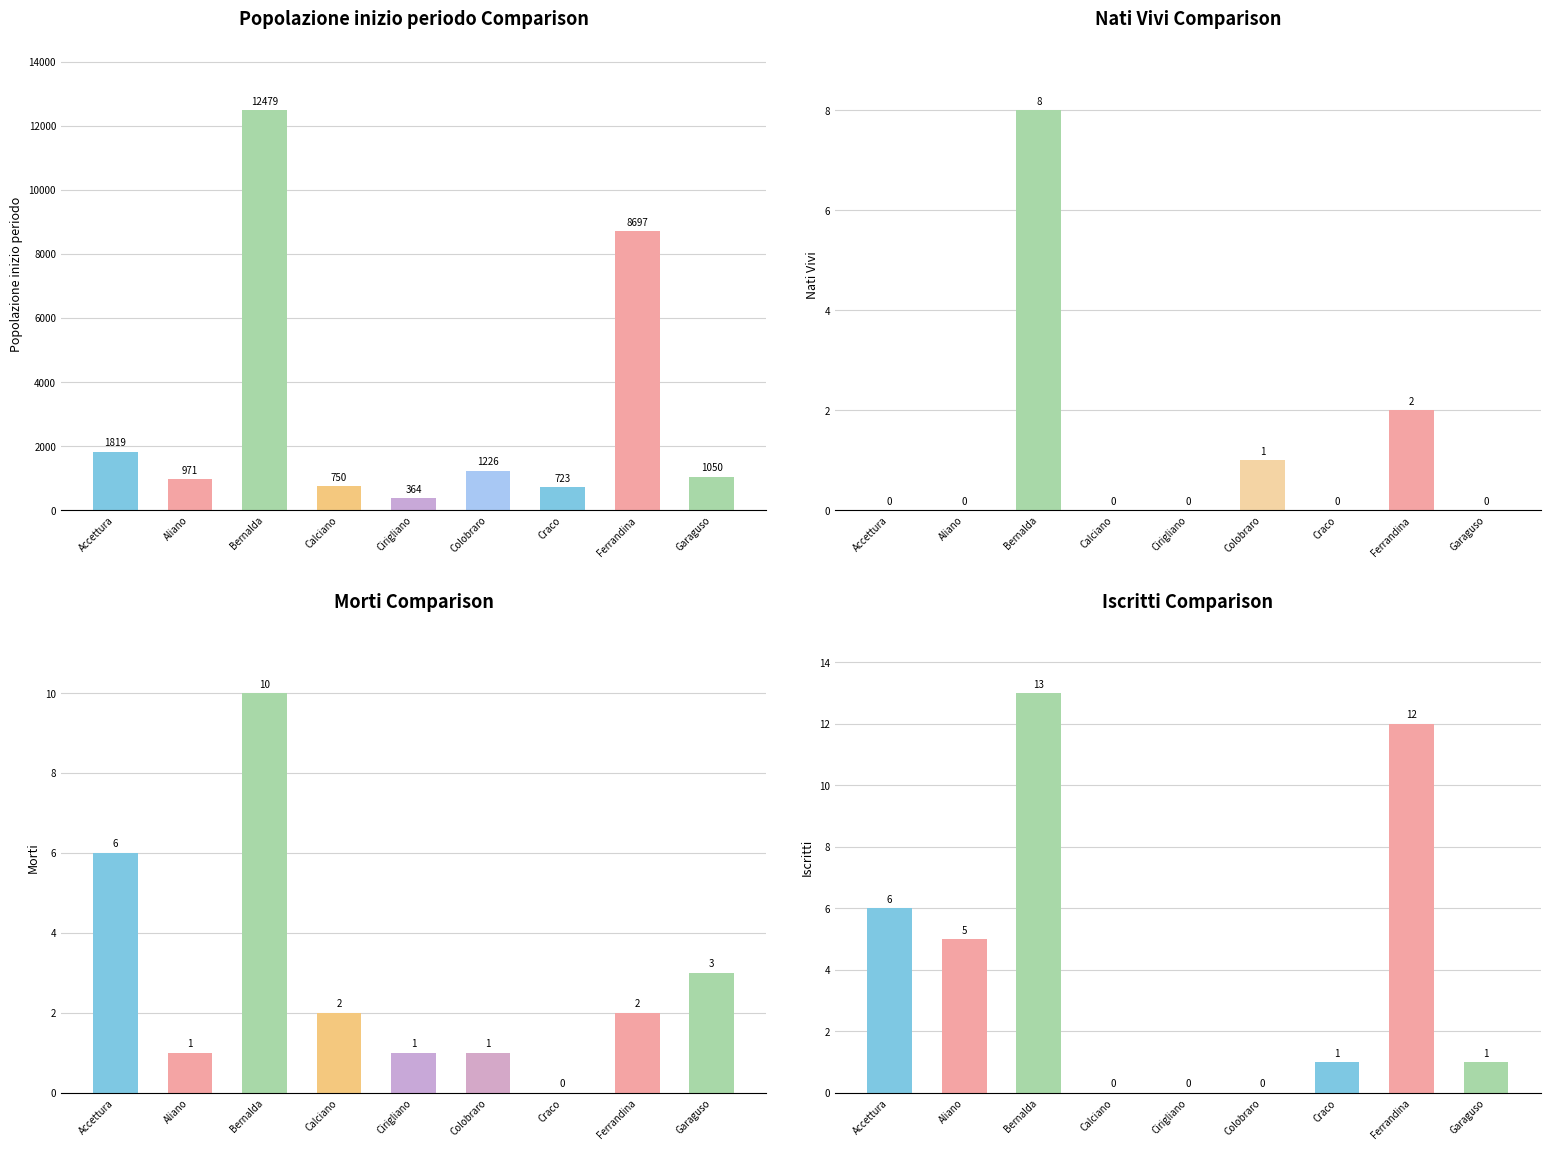

How many bars are there in total?

36